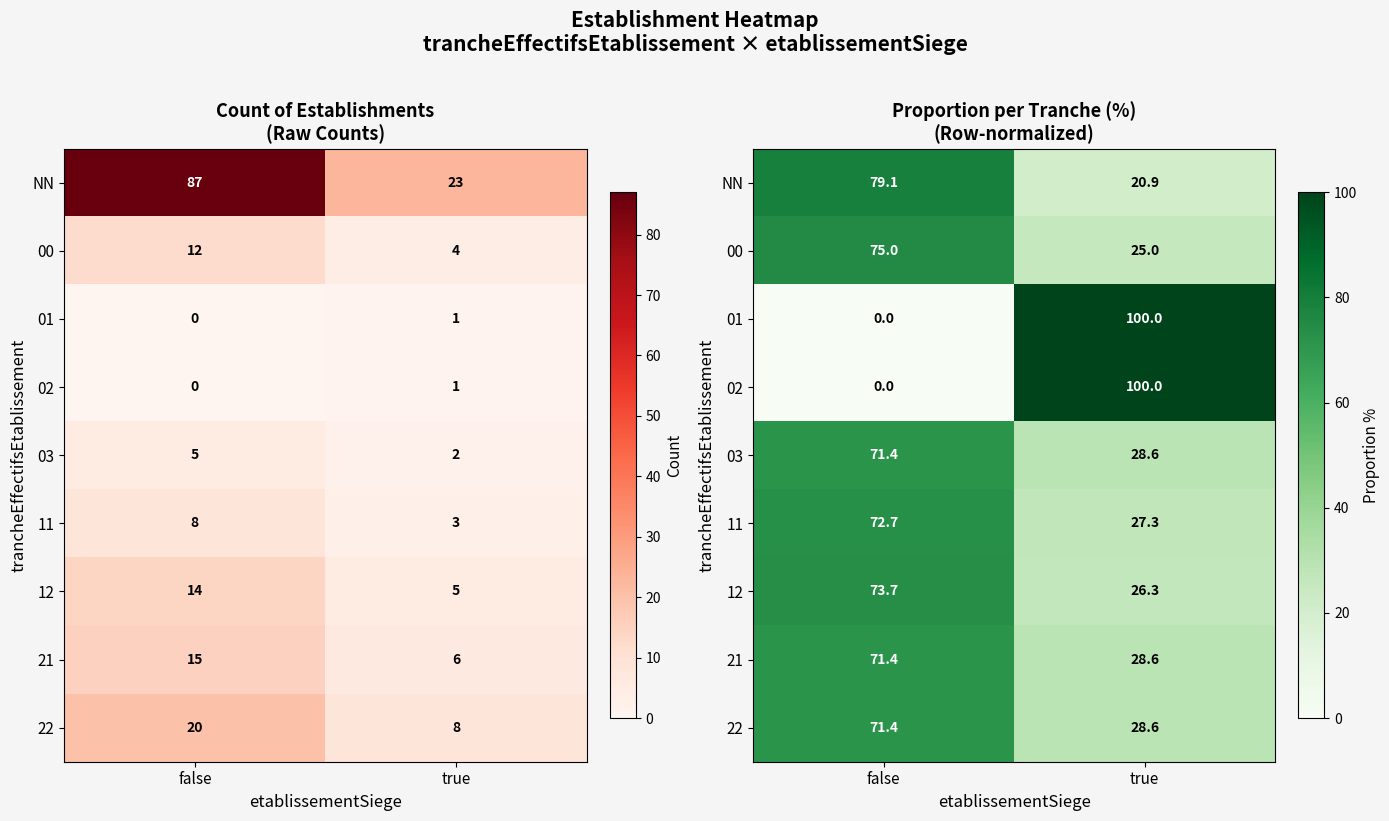

What is the sum of the 00 values at false and true?

100.0